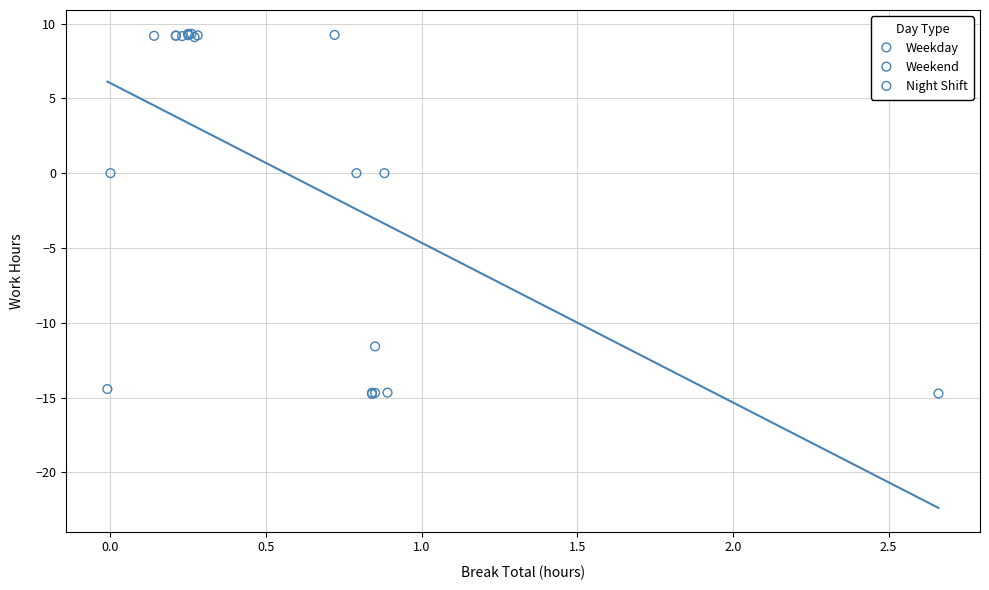

Which series reaches the minimum Y coordinate?

Night Shift